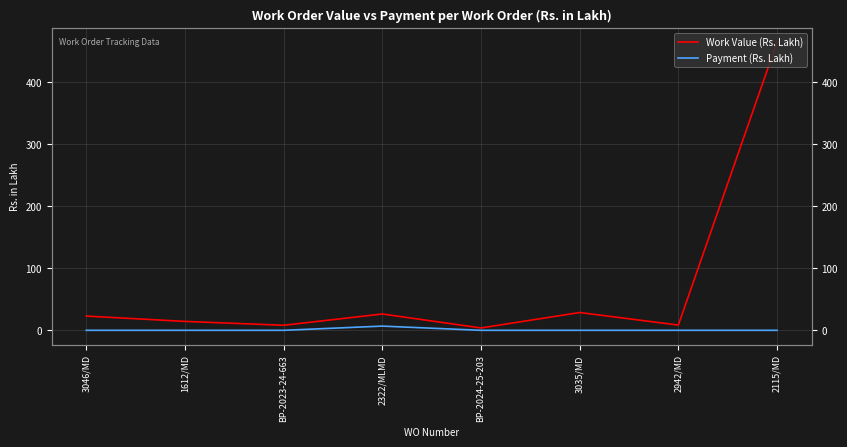

True or false: Work Value (Rs. Lakh) and Payment (Rs. Lakh) intersect in this chart.

False